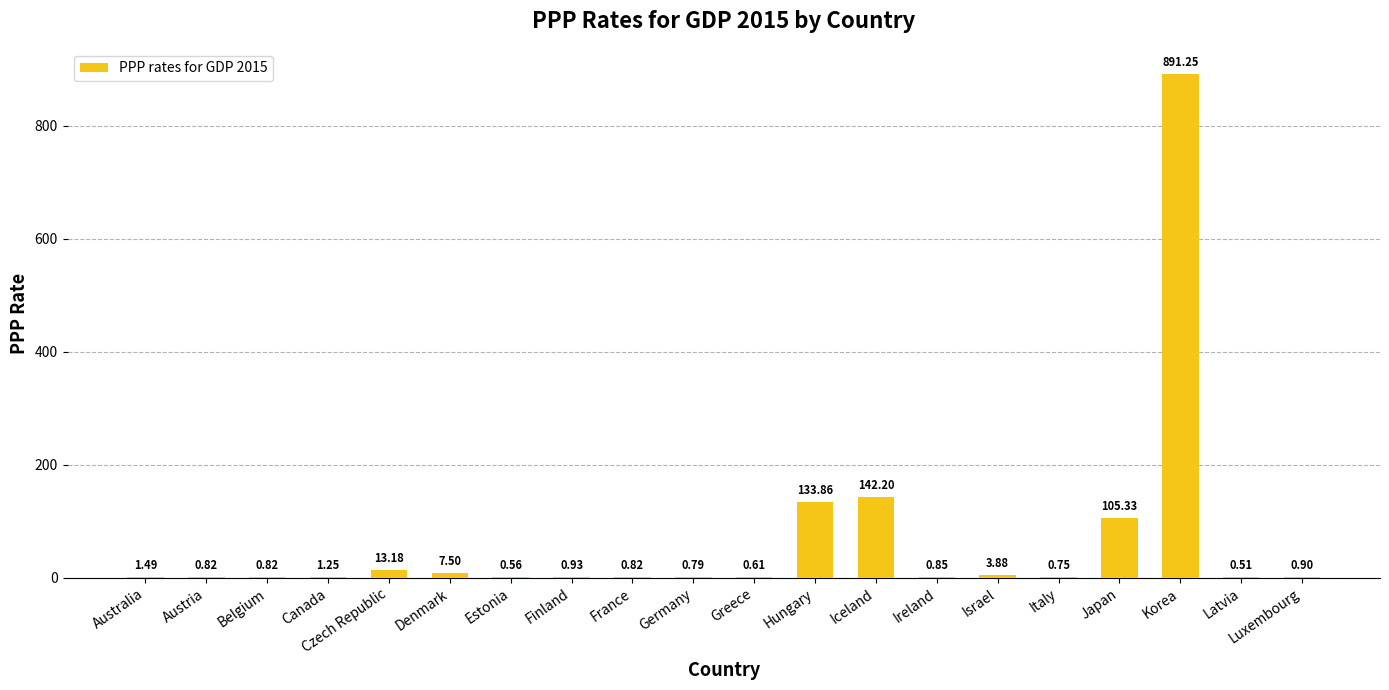

What is the sum of all values?

1308.3